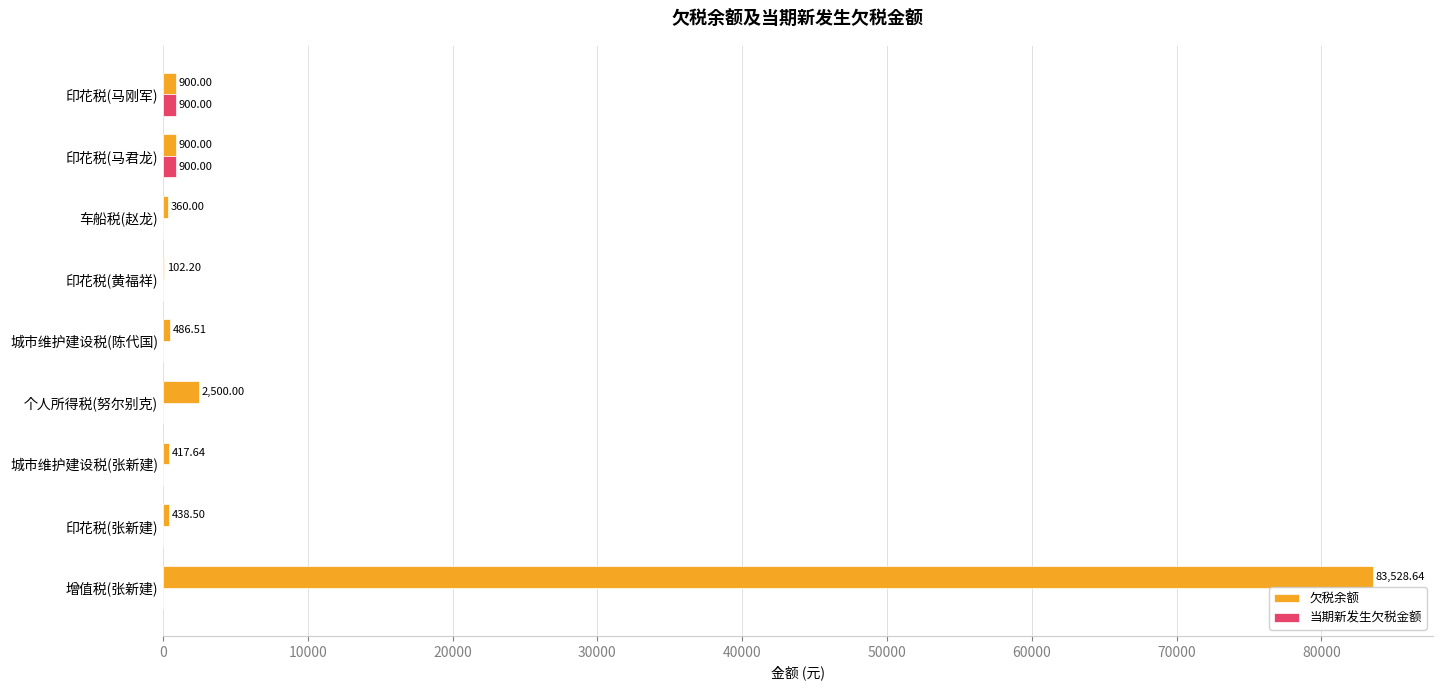

What is the sum of all 欠税余额 values?

89633.5